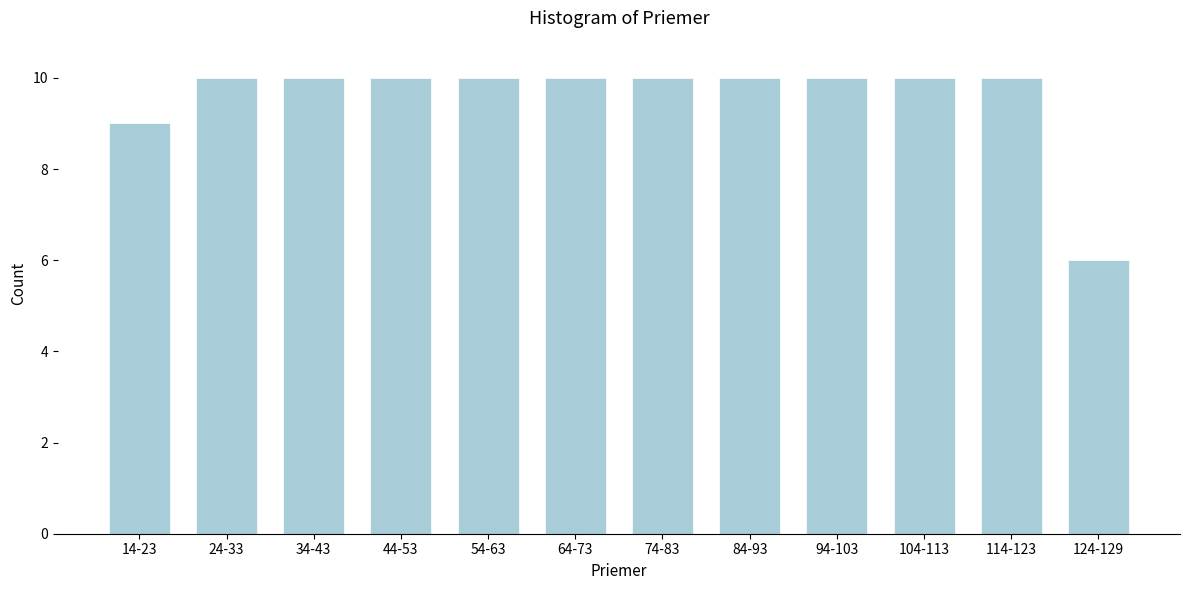

Reading right to left, transcribe all the data shown in this chart.

124-129=6	114-123=10	104-113=10	94-103=10	84-93=10	74-83=10	64-73=10	54-63=10	44-53=10	34-43=10	24-33=10	14-23=9